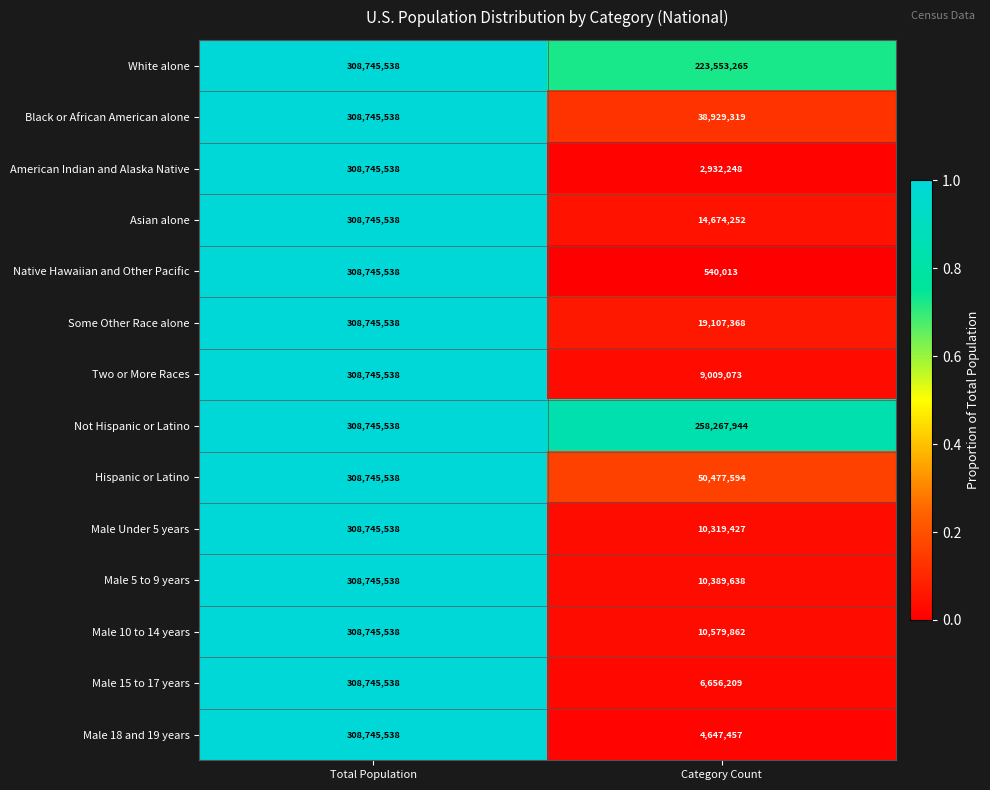

Reading left to right, list all the values displayed in this chart.

White alone: 308745538	223553265
Black or African American alone: 308745538	38929319
American Indian and Alaska Native: 308745538	2932248
Asian alone: 308745538	14674252
Native Hawaiian and Other Pacific: 308745538	540013
Some Other Race alone: 308745538	19107368
Two or More Races: 308745538	9009073
Not Hispanic or Latino: 308745538	258267944
Hispanic or Latino: 308745538	50477594
Male Under 5 years: 308745538	10319427
Male 5 to 9 years: 308745538	10389638
Male 10 to 14 years: 308745538	10579862
Male 15 to 17 years: 308745538	6656209
Male 18 and 19 years: 308745538	4647457